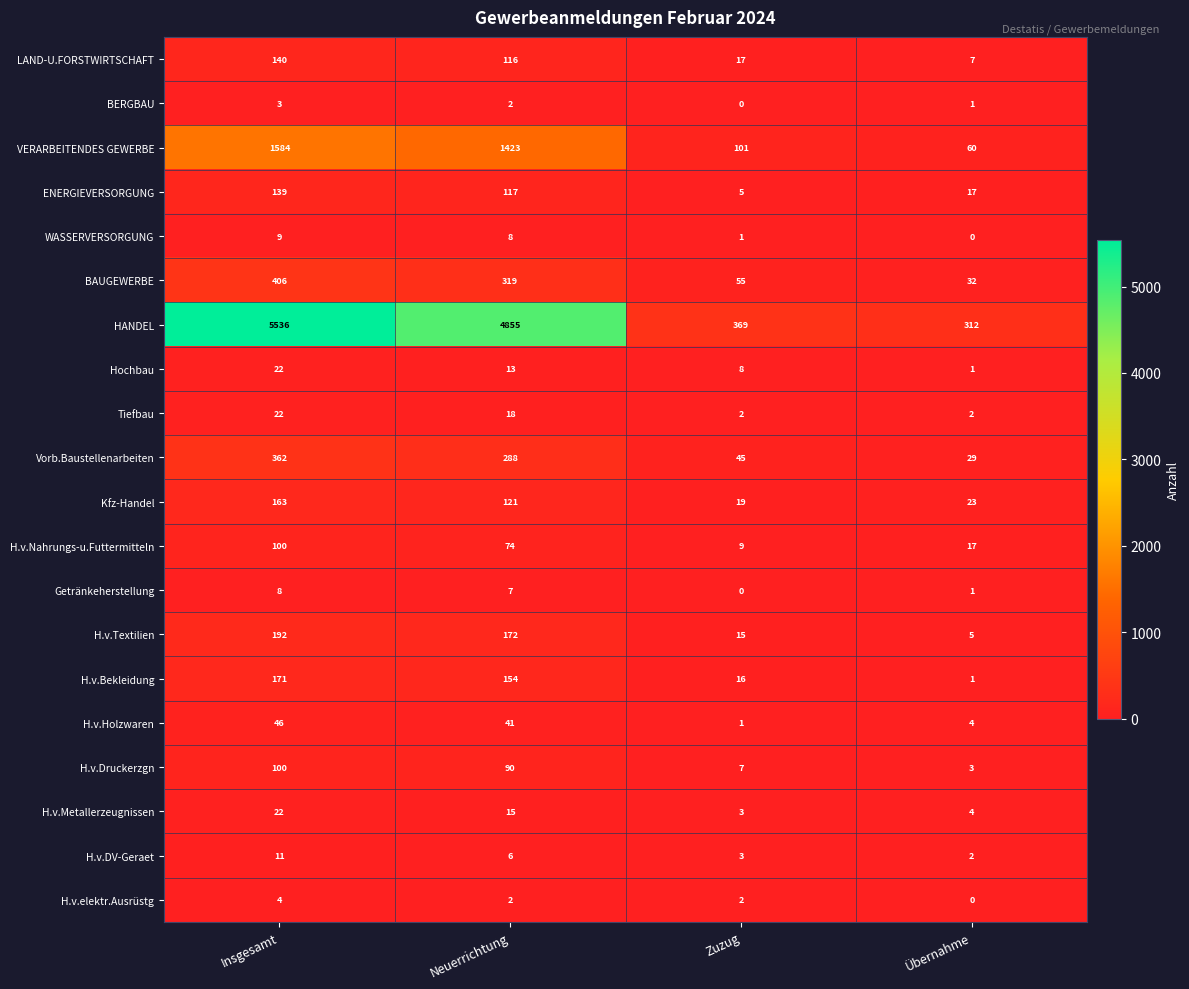

At which category is the sum across all series the highest?

Insgesamt